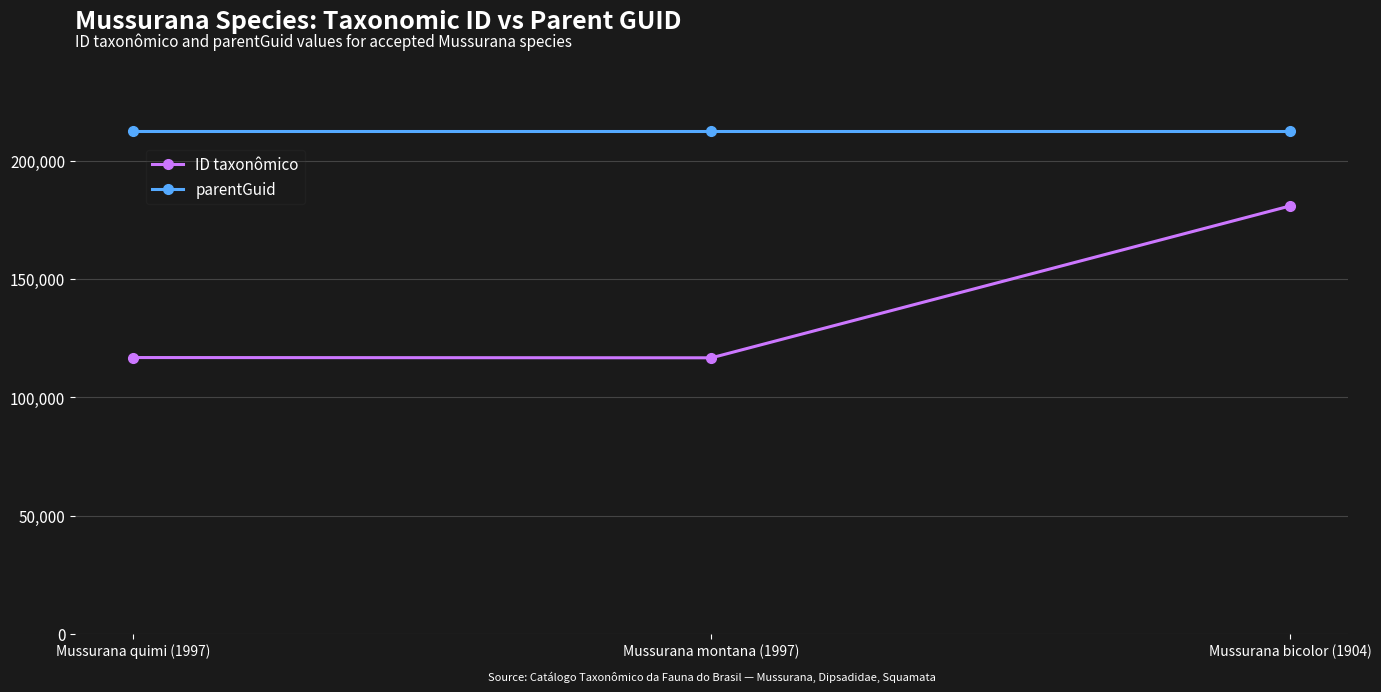

True or false: ID taxonômico has a value of 47832 at Mussurana montana (1997).

False